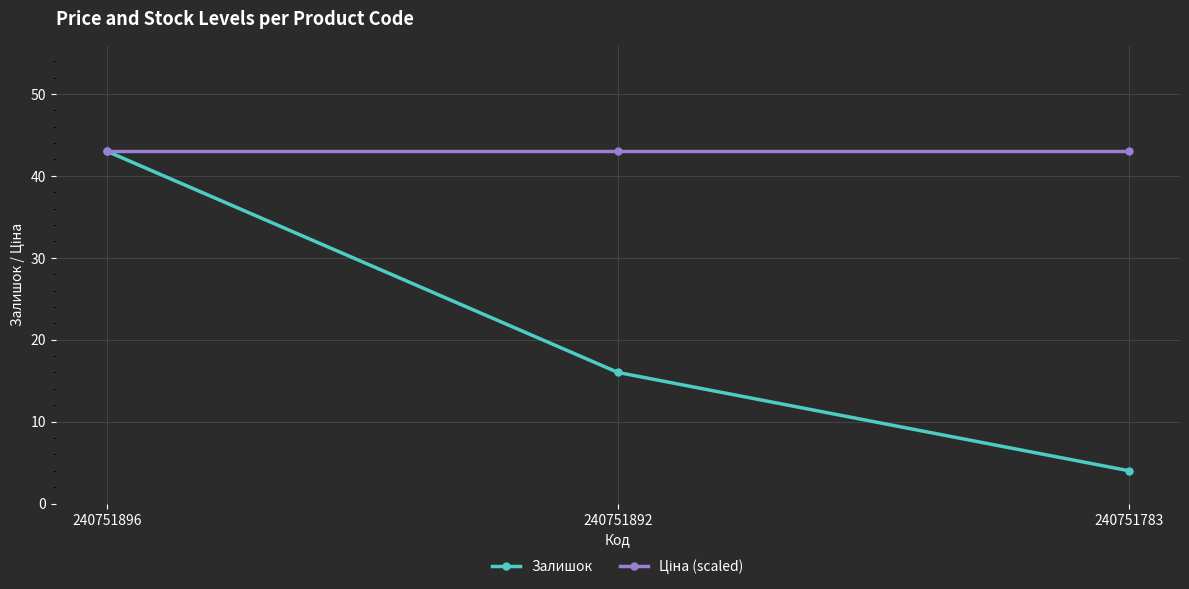

The value of Залишок at 240751896 is 74. True or false?

False